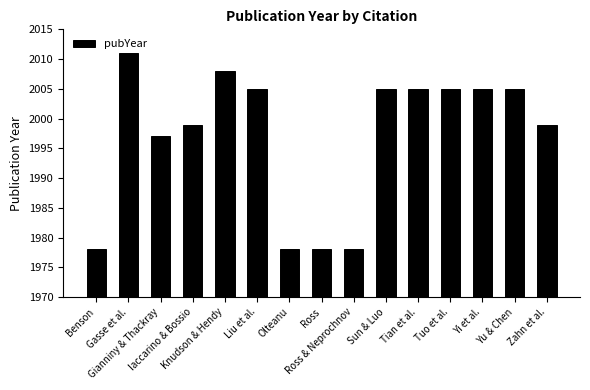

What is the label of the 8th bar from the right?

Ross